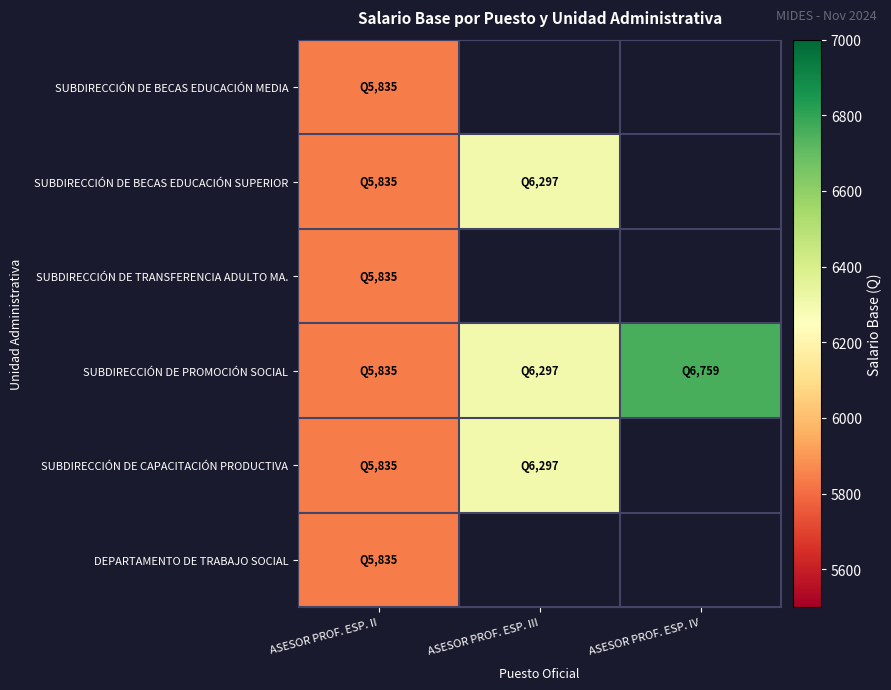

Between ASESOR PROF. ESP. IV and ASESOR PROF. ESP. II, which is larger?

ASESOR PROF. ESP. II